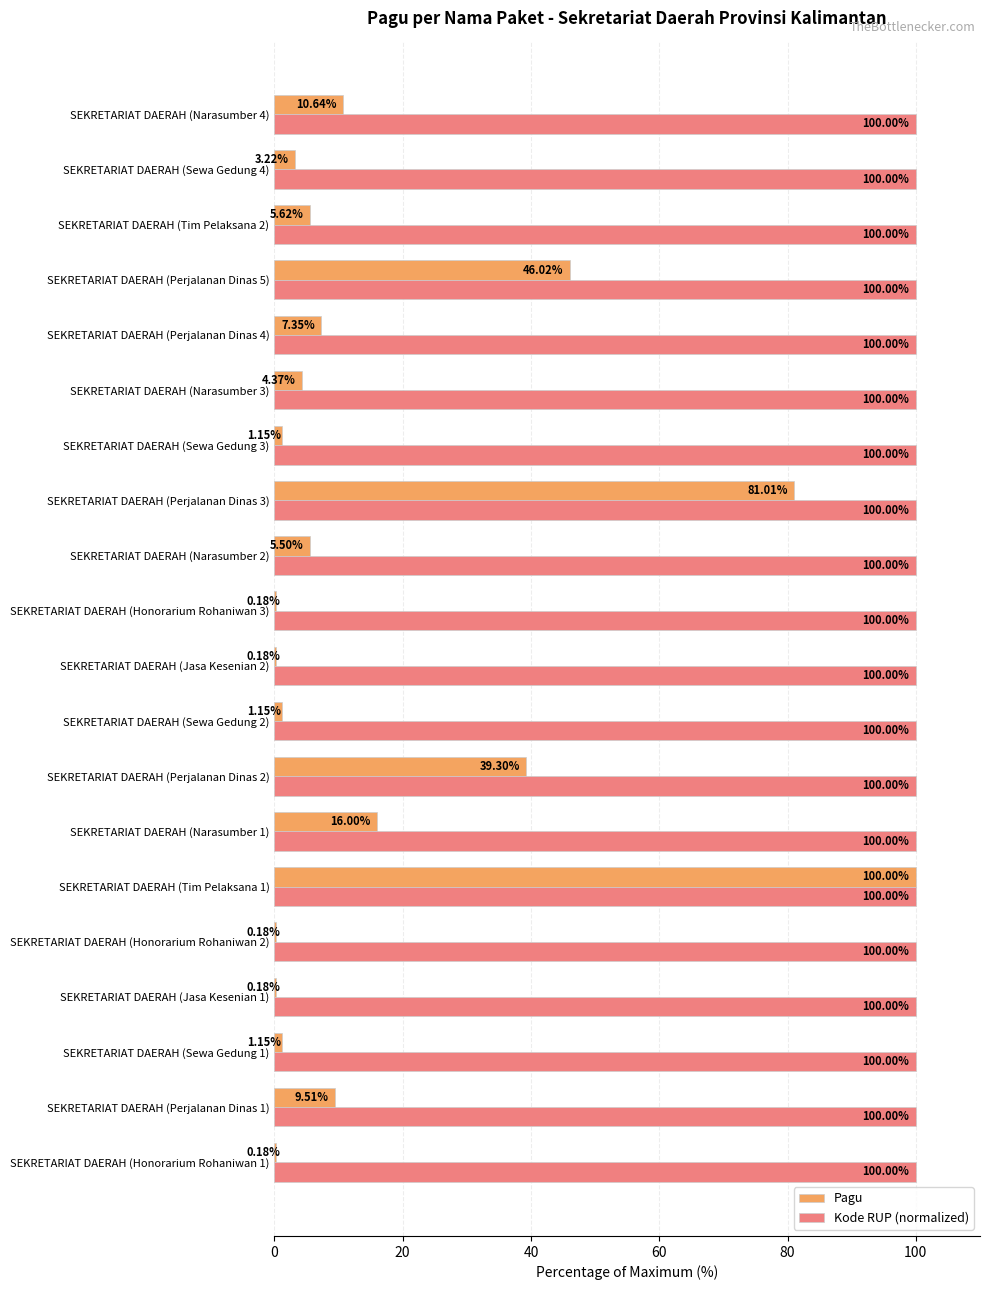

What is the sum of the Pagu values at SEKRETARIAT DAERAH (Perjalanan Dinas 4) and SEKRETARIAT DAERAH (Perjalanan Dinas 3)?

88.4